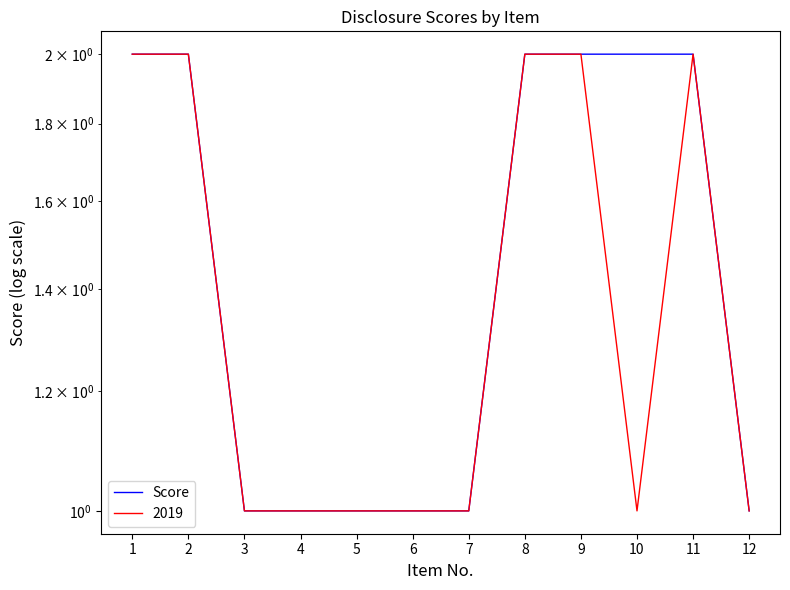

Rank the categories by value from lowest to highest.

3, 4, 5, 6, 7, 12, 1, 2, 8, 9, 10, 11